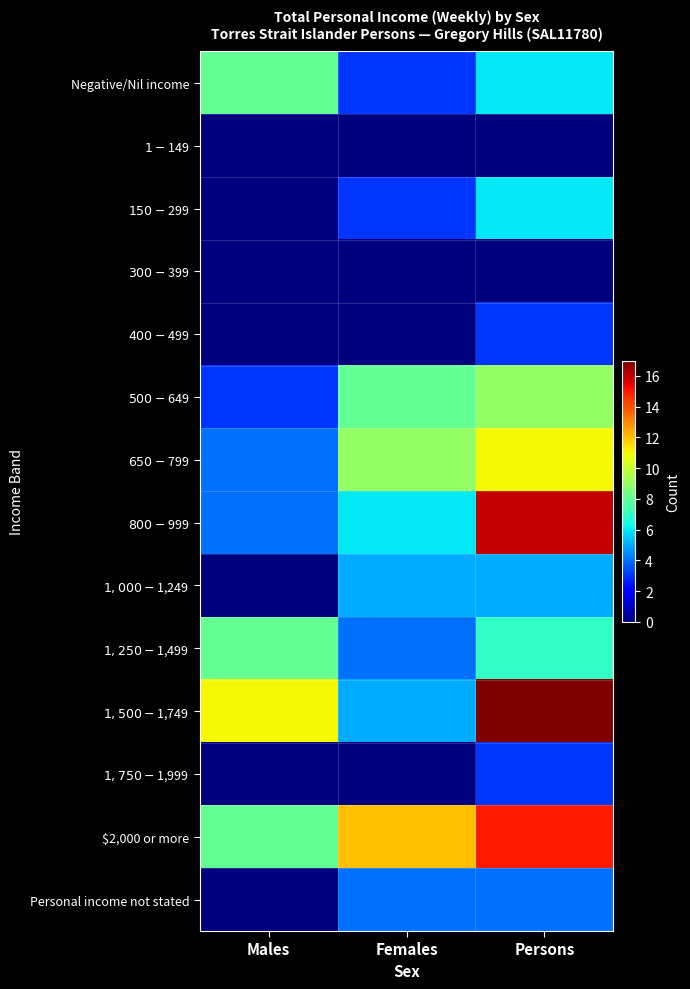

Between Females and Persons, which series saw the biggest shift?

$1,500-$1,749